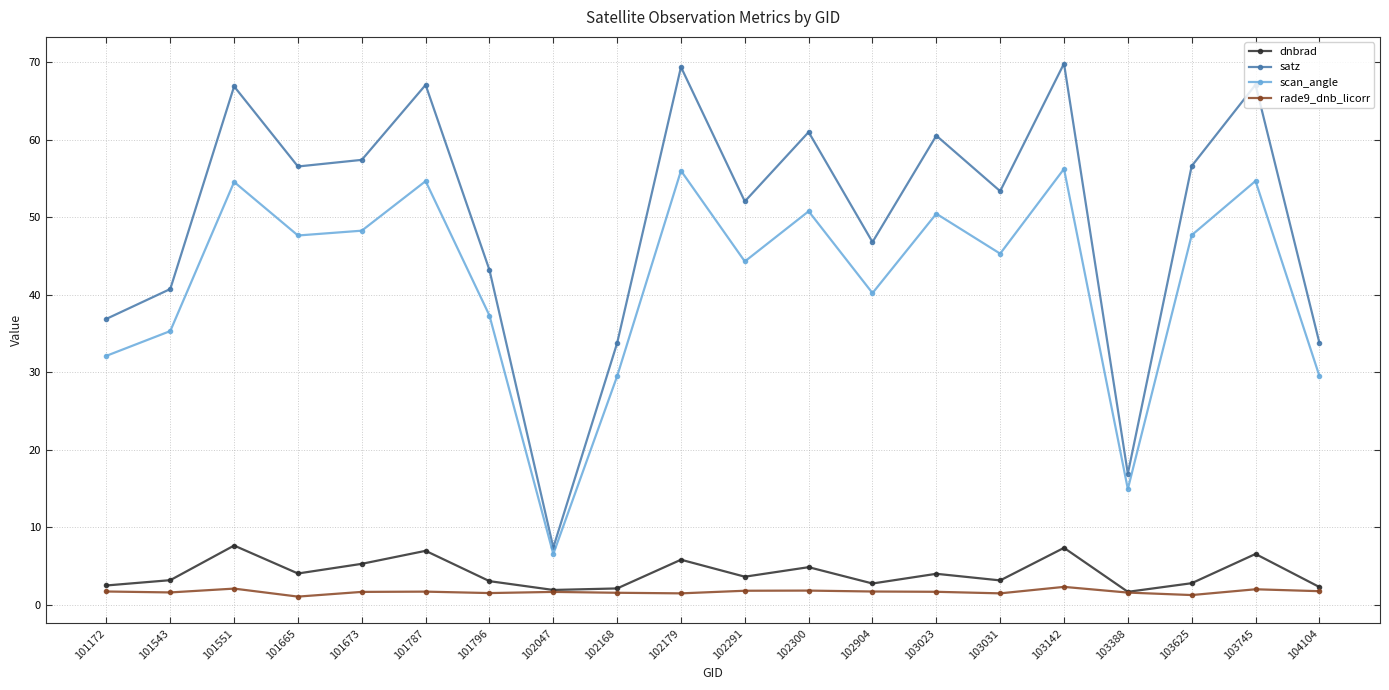

What is the average value of the satz series?

49.9